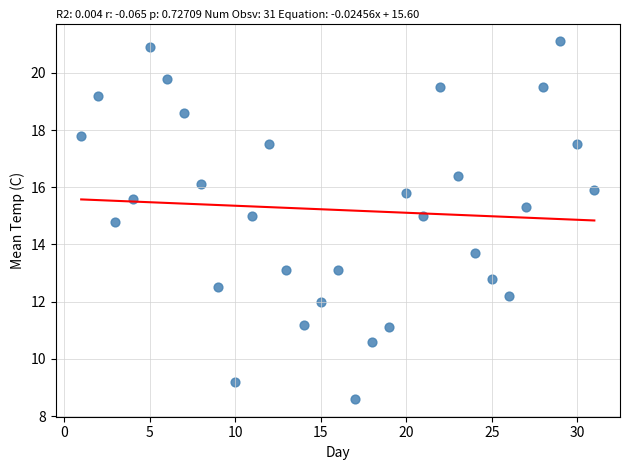

What Y value in the scatter plot is closest to 14?

13.7